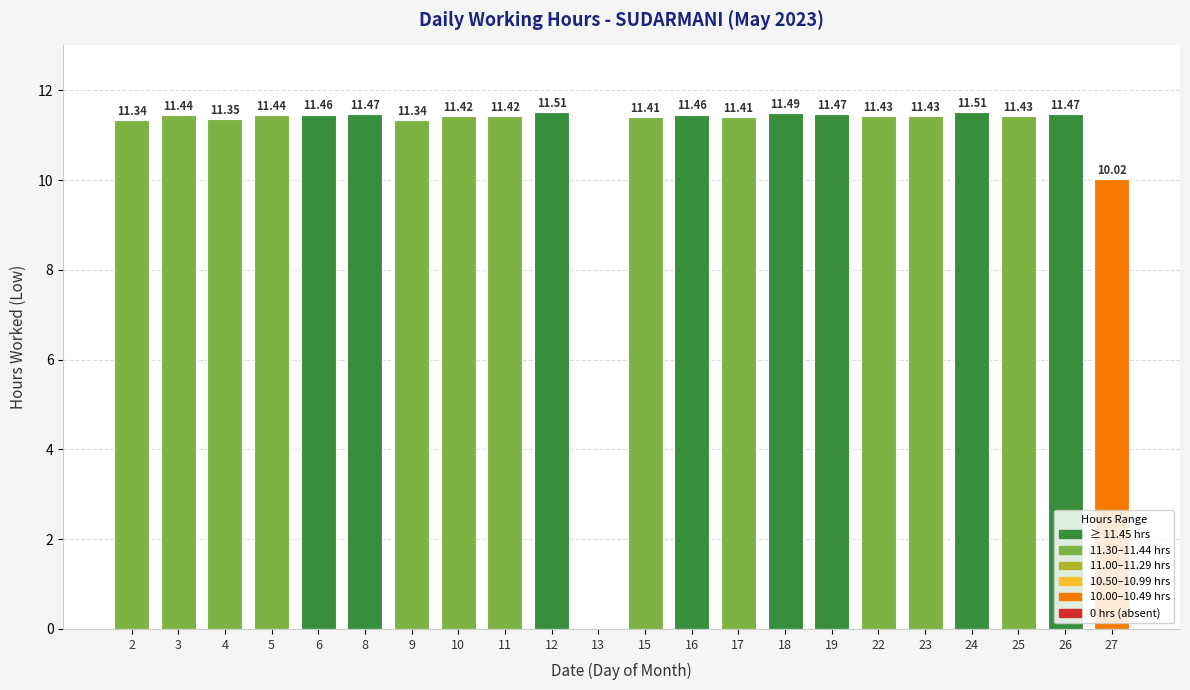

The chart shows a value of 5.5 at 18. True or false?

False